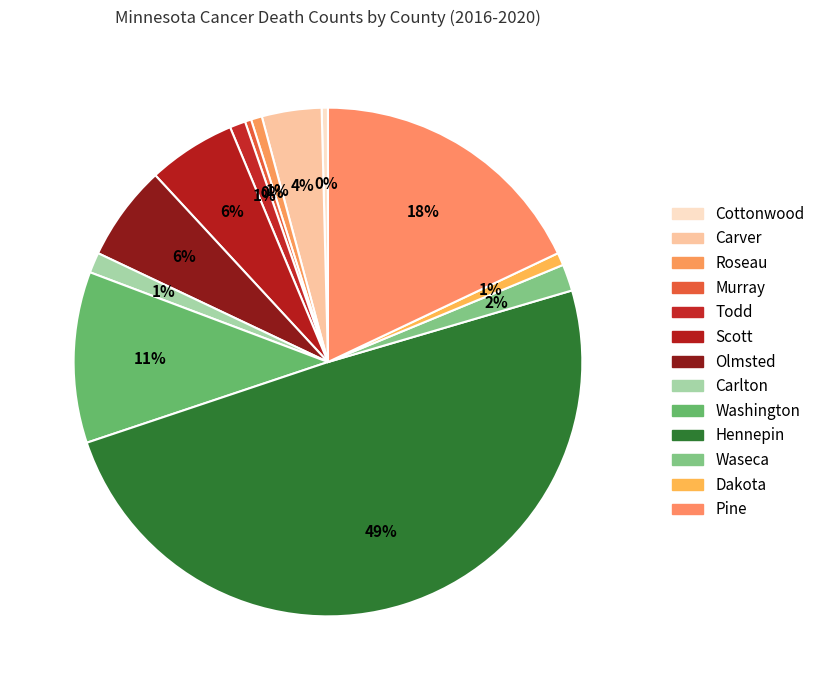

How many segments does this pie chart have?

13